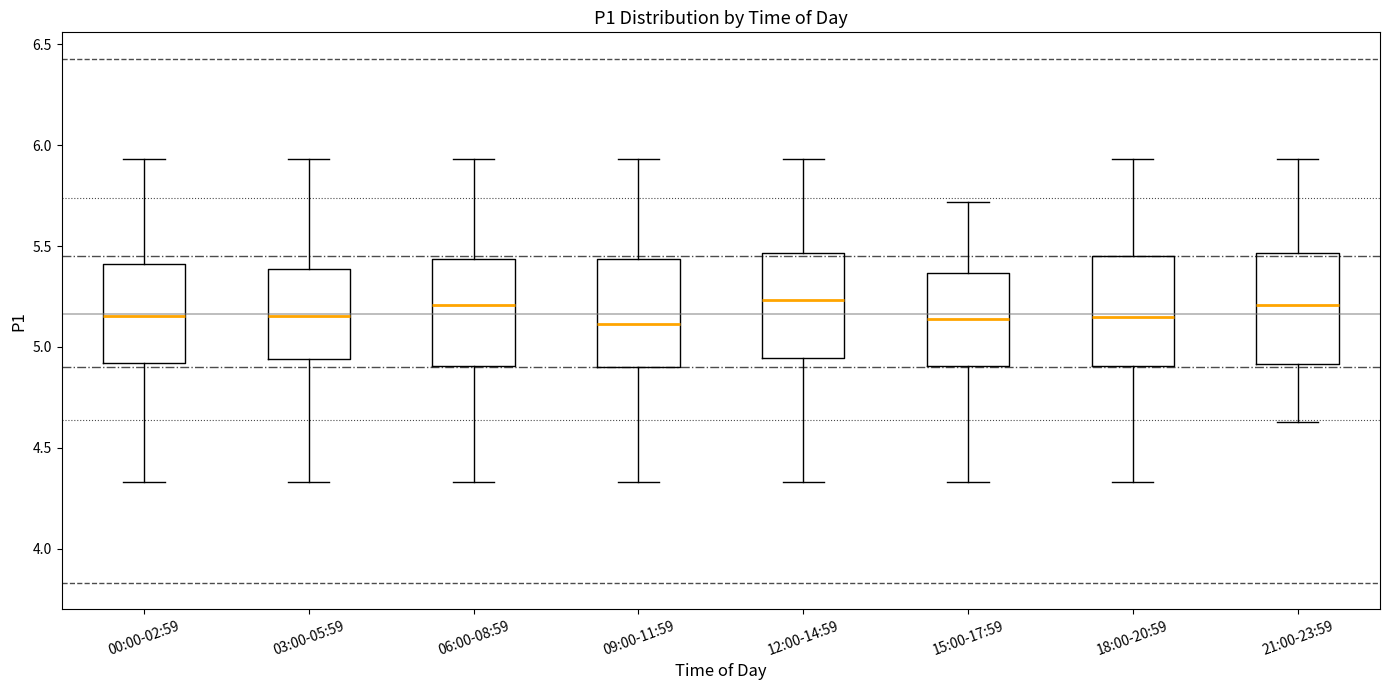

Reading left to right, read every box against the y-axis: the position of its median line, the range the box covers, and the ends of its whiskers. The values are not printed on the chart, so give them approximately, as read against the axis.

00:00-02:59: median 5.15, box 4.90 to 5.40, whiskers 4.35 to 5.95
03:00-05:59: median 5.15, box 4.95 to 5.40, whiskers 4.35 to 5.95
06:00-08:59: median 5.20, box 4.90 to 5.45, whiskers 4.35 to 5.95
09:00-11:59: median 5.10, box 4.90 to 5.45, whiskers 4.35 to 5.95
12:00-14:59: median 5.25, box 4.95 to 5.45, whiskers 4.35 to 5.95
15:00-17:59: median 5.15, box 4.90 to 5.35, whiskers 4.35 to 5.70
18:00-20:59: median 5.15, box 4.90 to 5.45, whiskers 4.35 to 5.95
21:00-23:59: median 5.20, box 4.90 to 5.45, whiskers 4.65 to 5.95